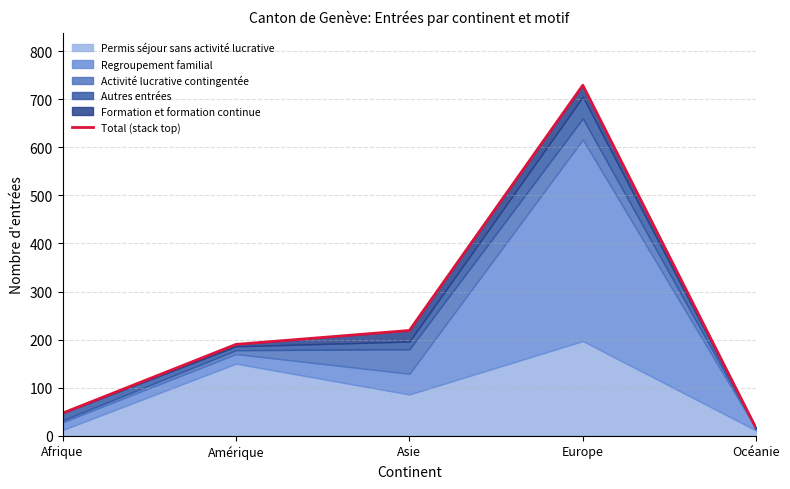

Rank the categories by value from lowest to highest.

Océanie, Afrique, Amérique, Asie, Europe